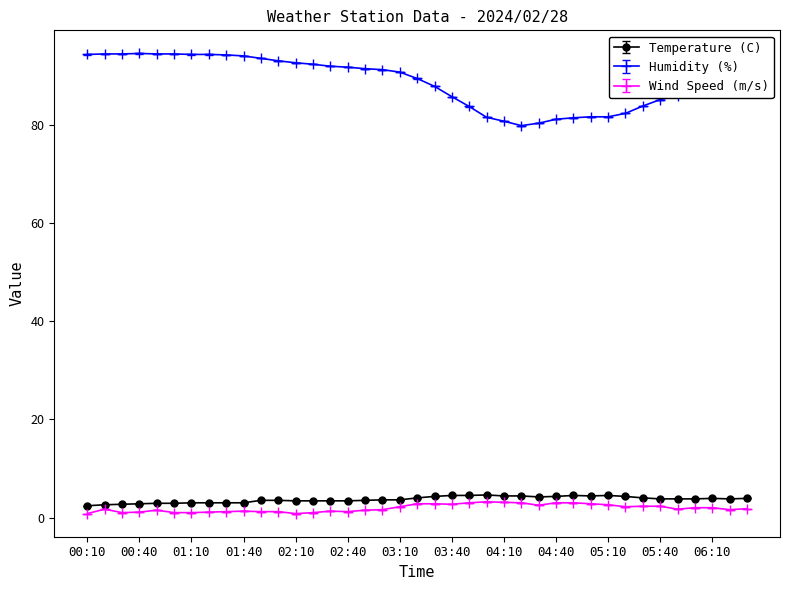

What is the minimum value for Temperature (C)?

2.4